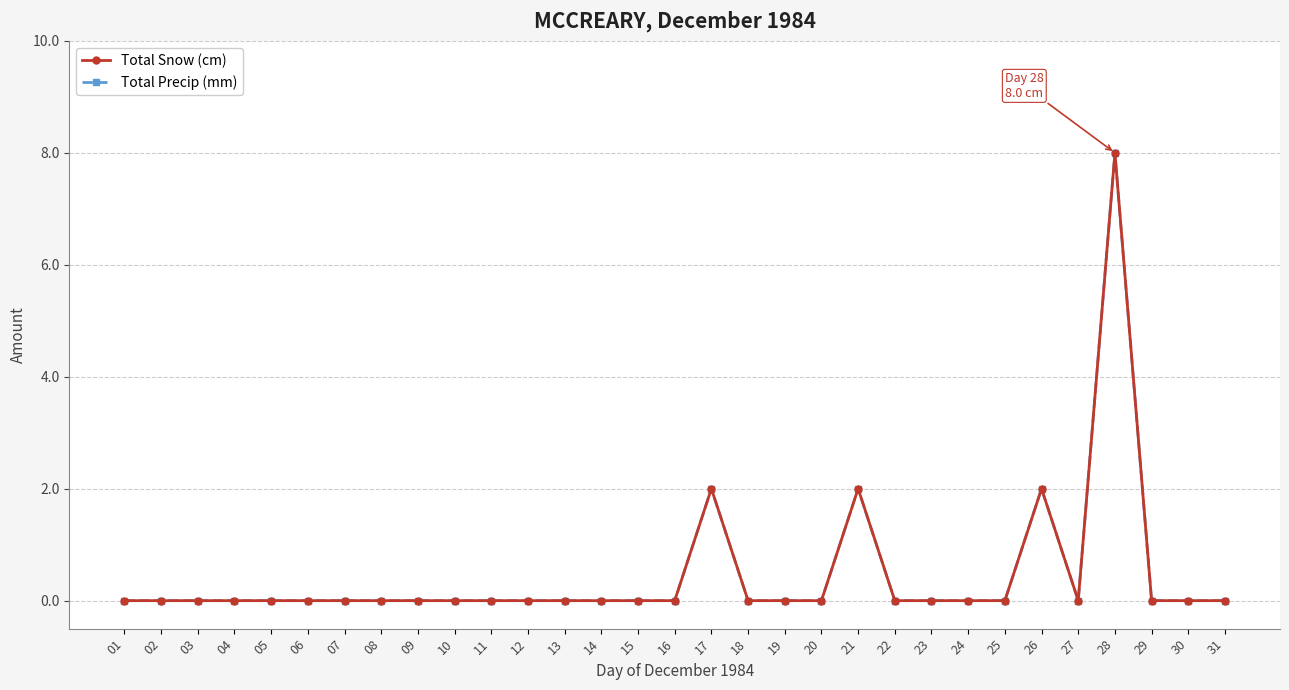

True or false: Total Snow (cm) has a value of 3 at 01.

False